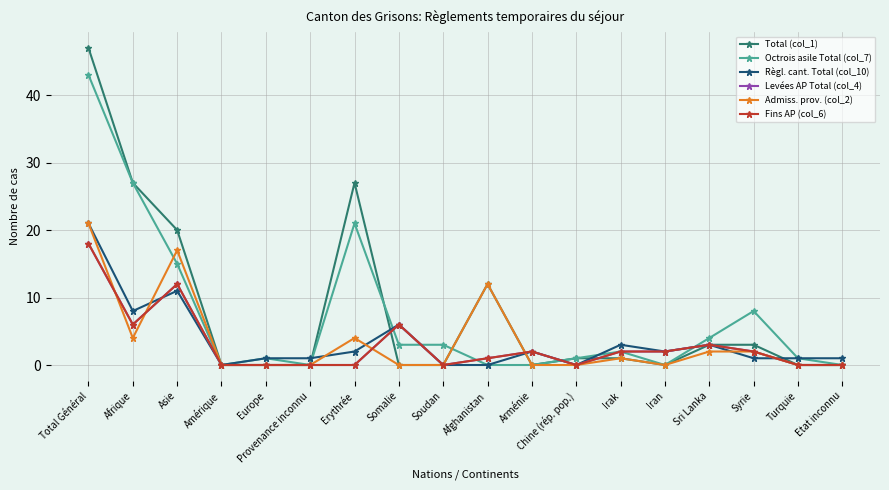

Is this an area chart (filled region under the line)?

No